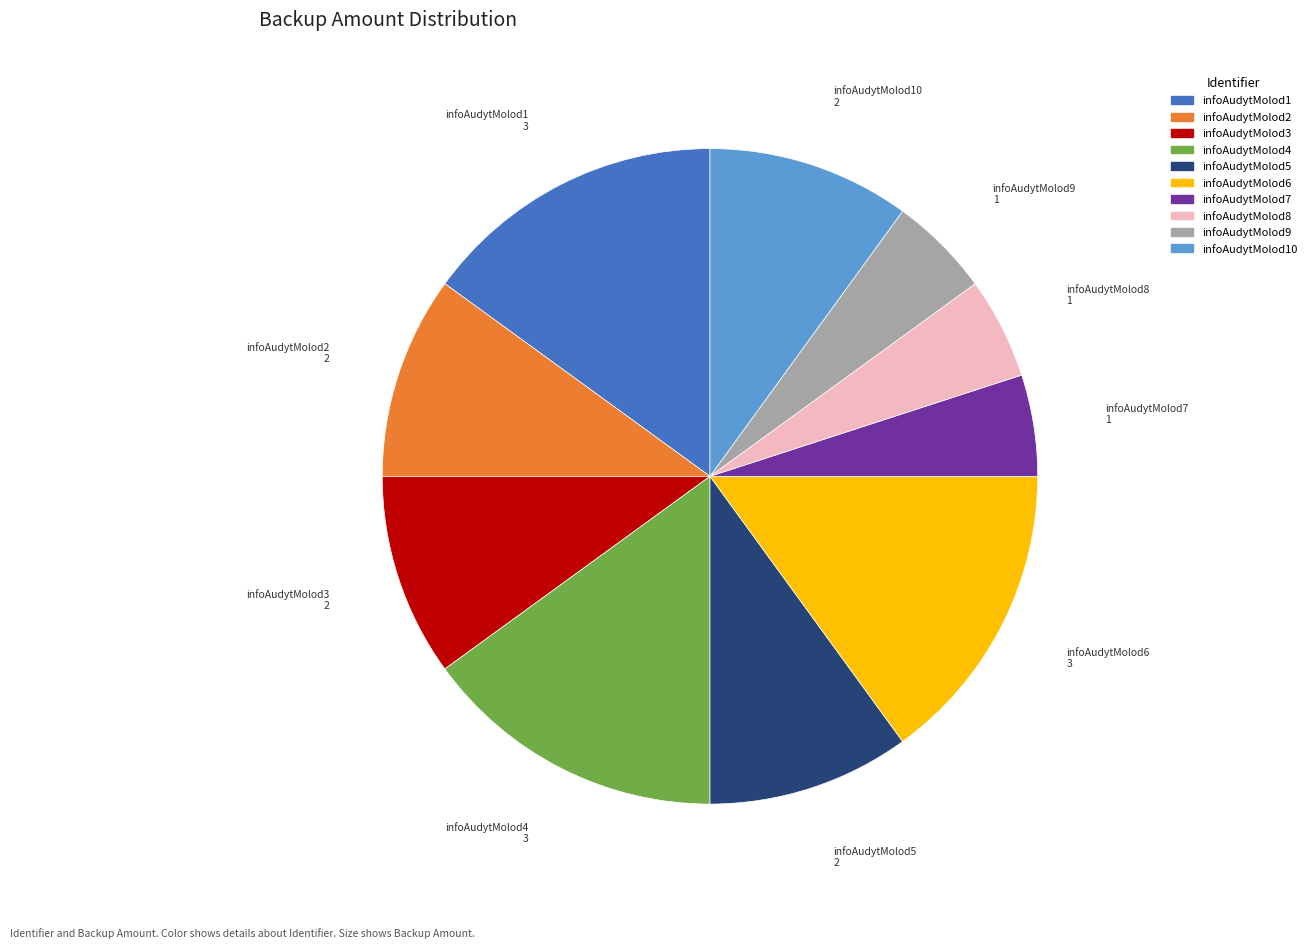

Is it true that infoAudytMolod1 is 15% of the pie?

True